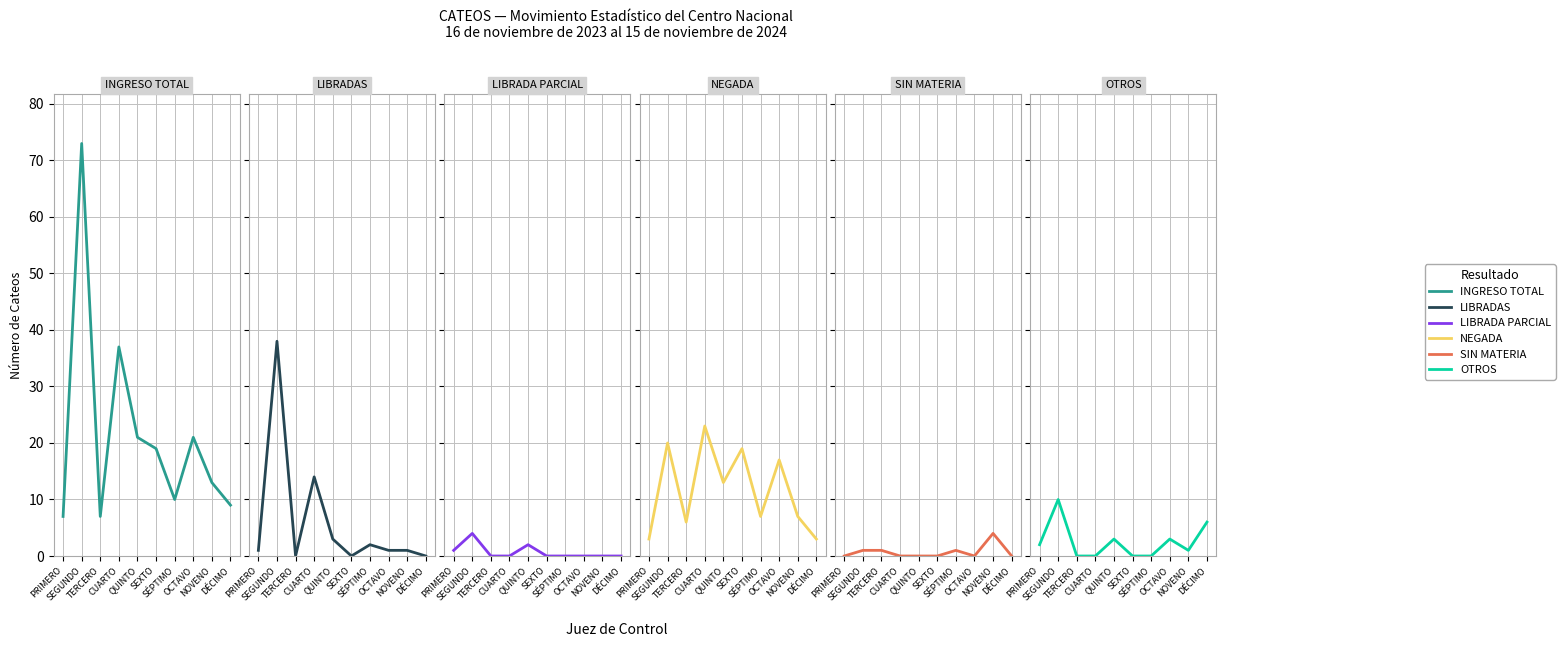

At how many categories does at least one series exceed 25?

2